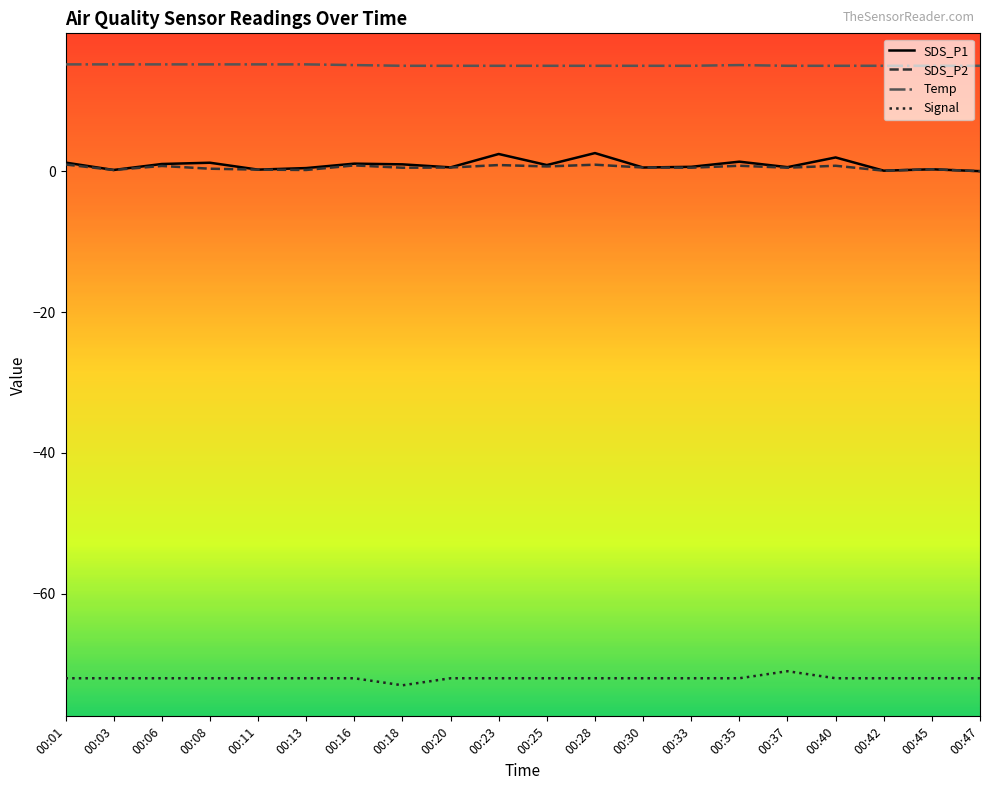

What is the sum of all SDS_P1 values?

18.7